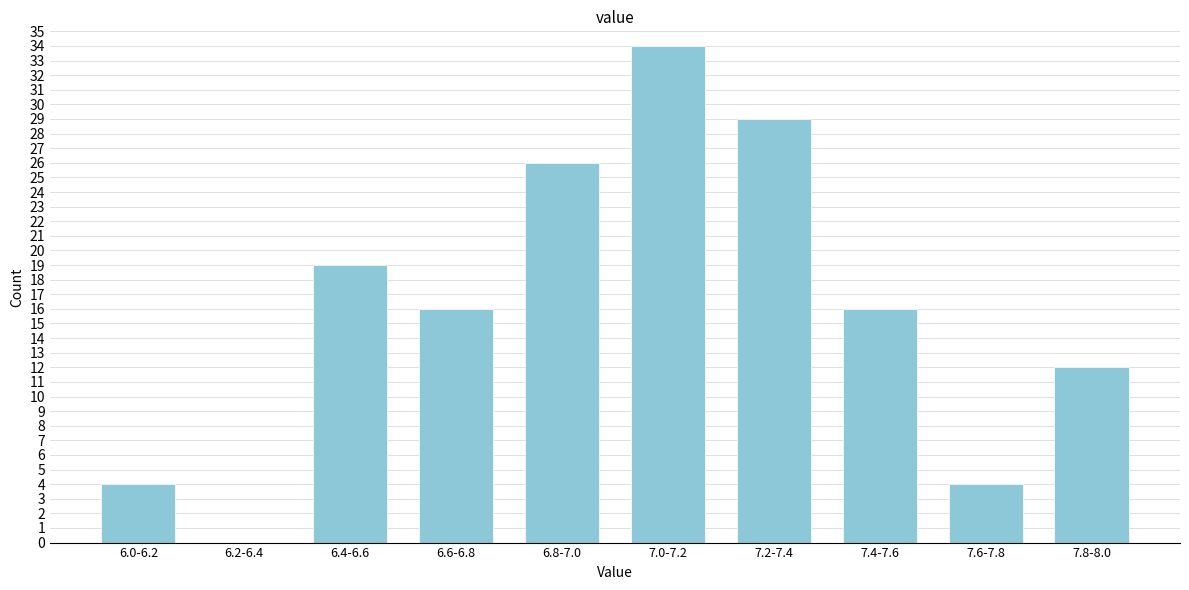

Reading left to right, what are all the values shown in this chart?

6.0-6.2=4	6.2-6.4=0	6.4-6.6=19	6.6-6.8=16	6.8-7.0=26	7.0-7.2=34	7.2-7.4=29	7.4-7.6=16	7.6-7.8=4	7.8-8.0=12